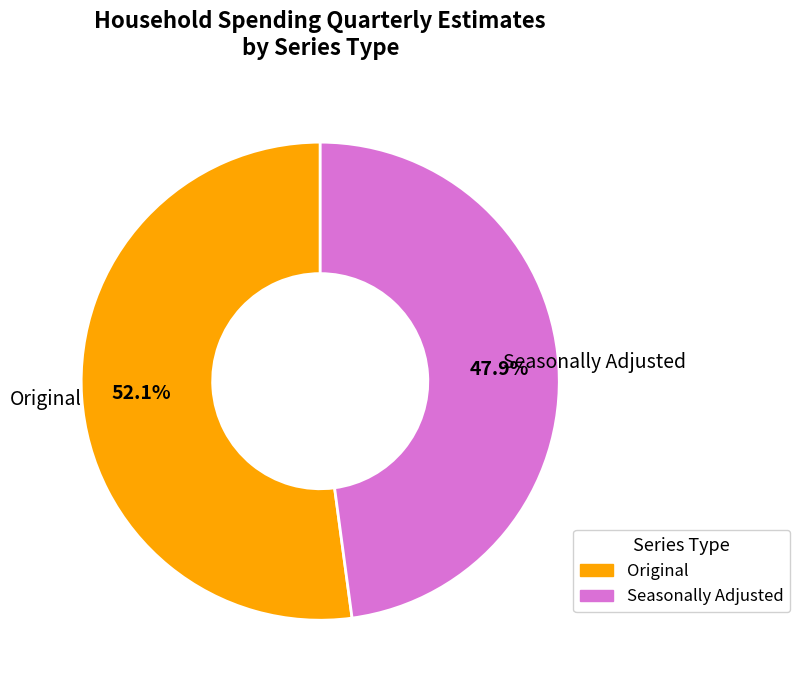

To the nearest percent, what is the average slice percentage?

50%